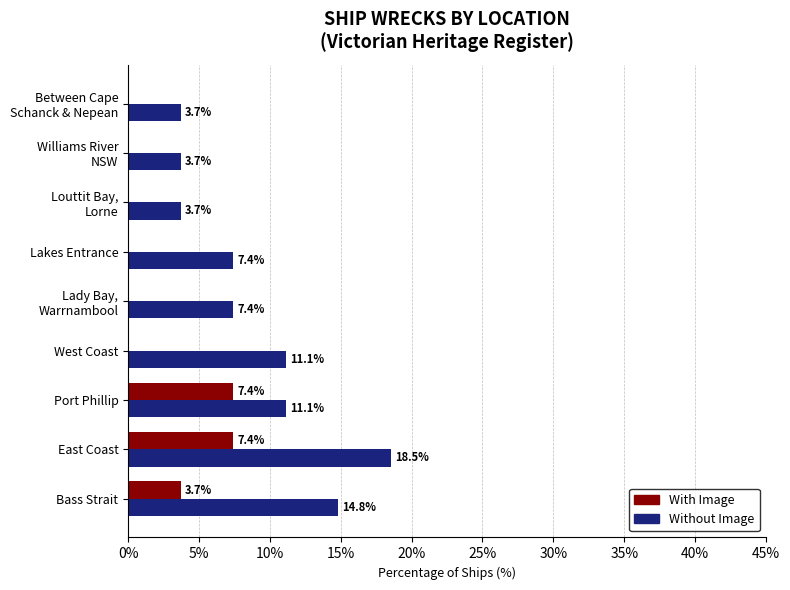

Which series changed the most between Bass Strait and Lakes Entrance?

Without Image